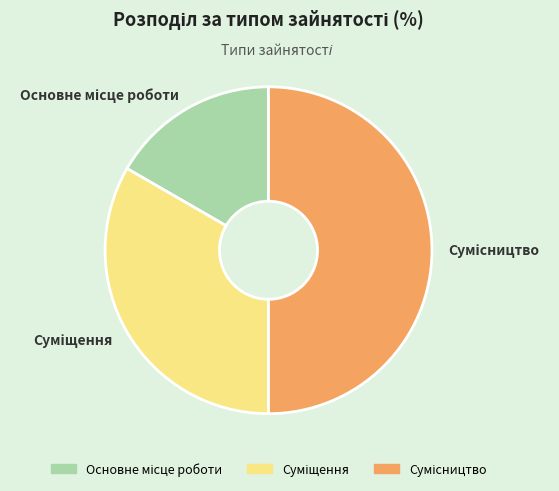

How many slices are in this pie chart?

3